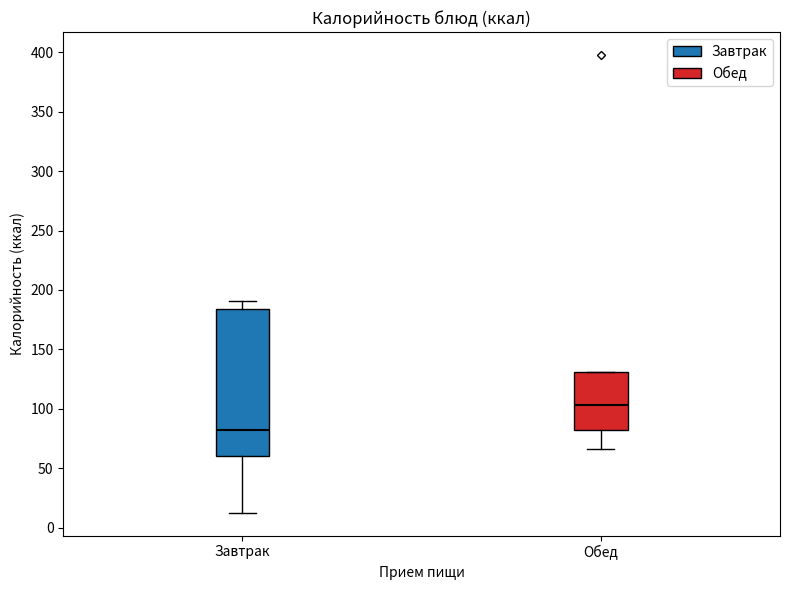

Reading left to right, read every box against the y-axis: the position of its median line, the range the box covers, and the ends of its whiskers. The values are not printed on the chart, so give them approximately, as read against the axis.

Завтрак: median 80, box 60 to 185, whiskers 15 to 190
Обед: median 105, box 80 to 130, whiskers 65 to 130